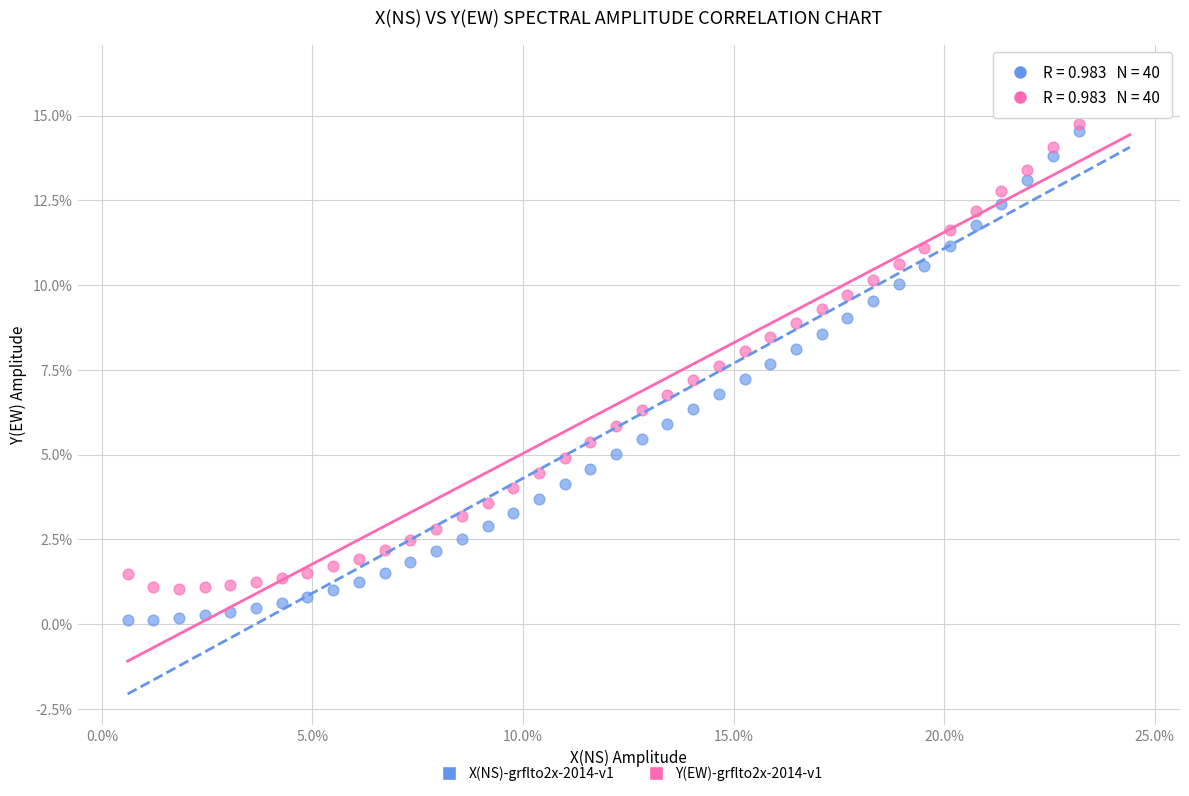

What are all the series names shown in the legend?

X(NS)-grflto2x-2014-v1, Y(EW)-grflto2x-2014-v1